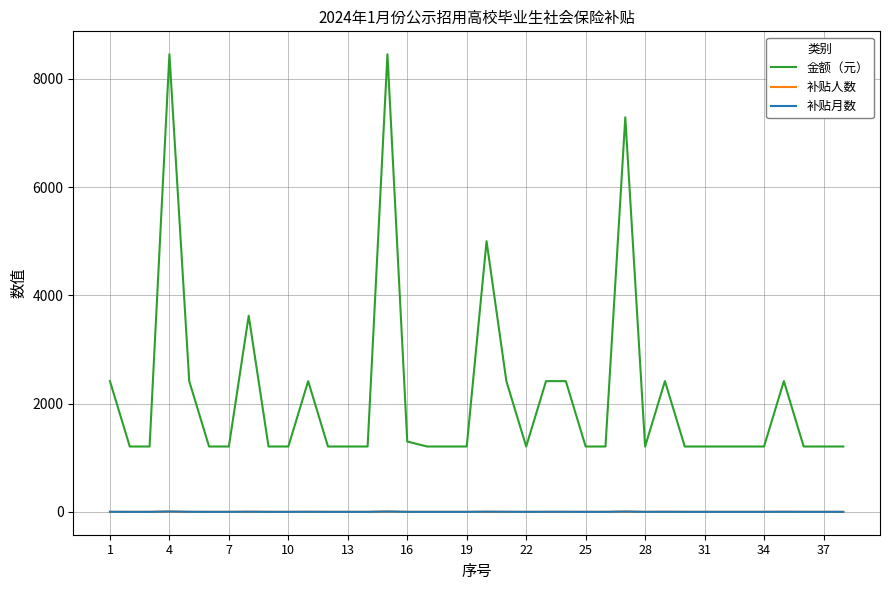

What are all the series names shown in the legend?

金额（元）, 补贴人数, 补贴月数